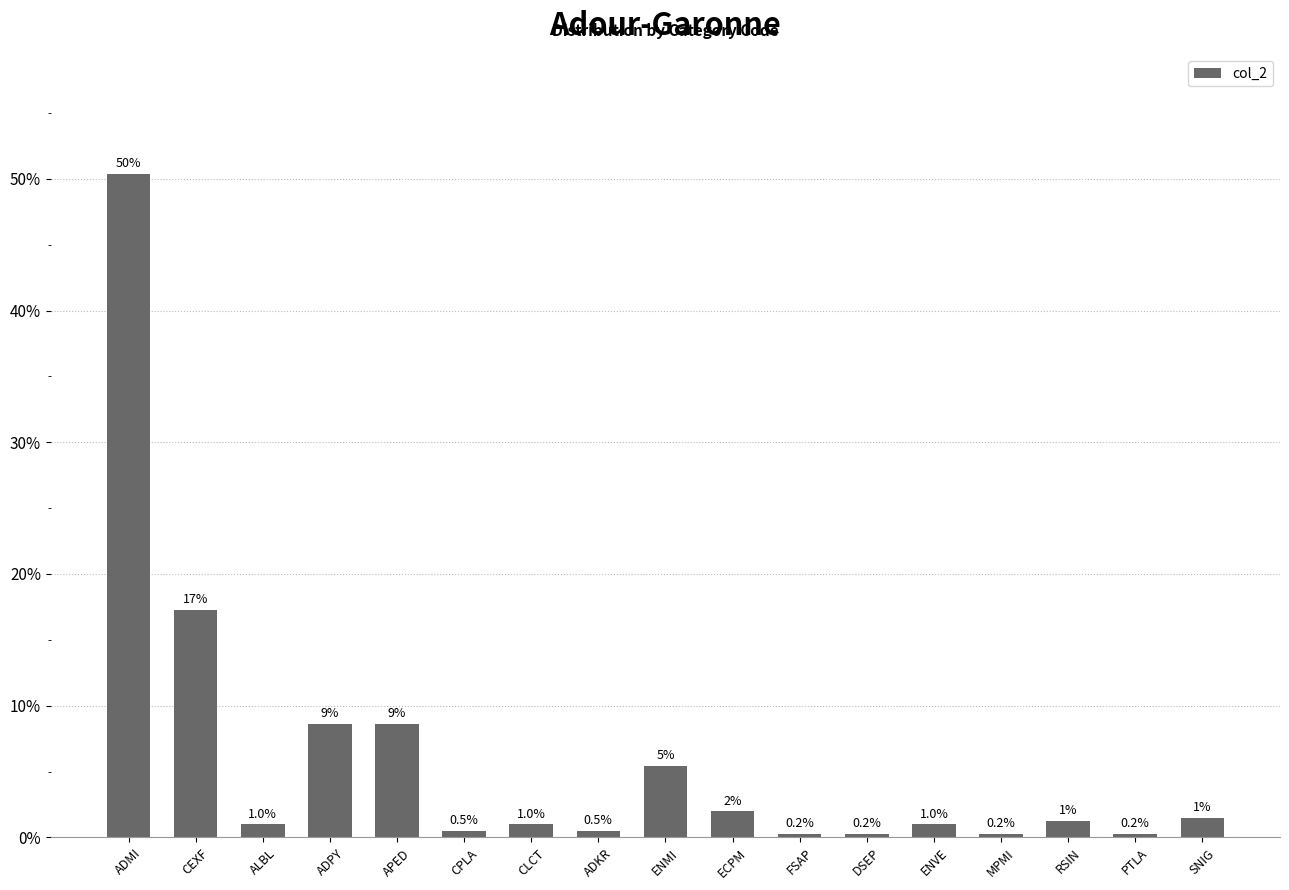

Between CPLA and ENVE, which is larger?

ENVE